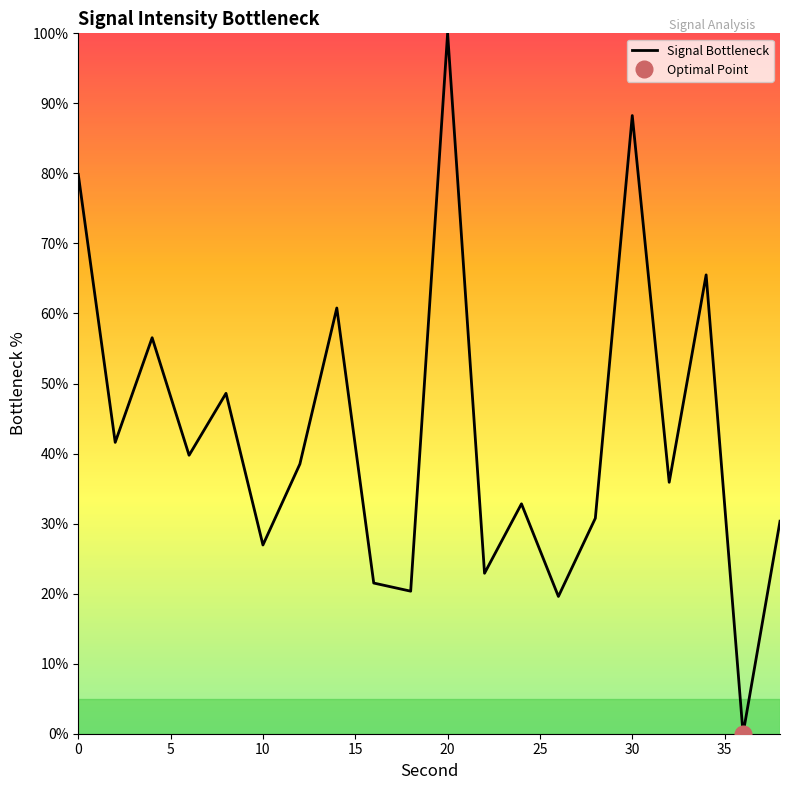

What is the difference between the maximum and second lowest values?

80.4